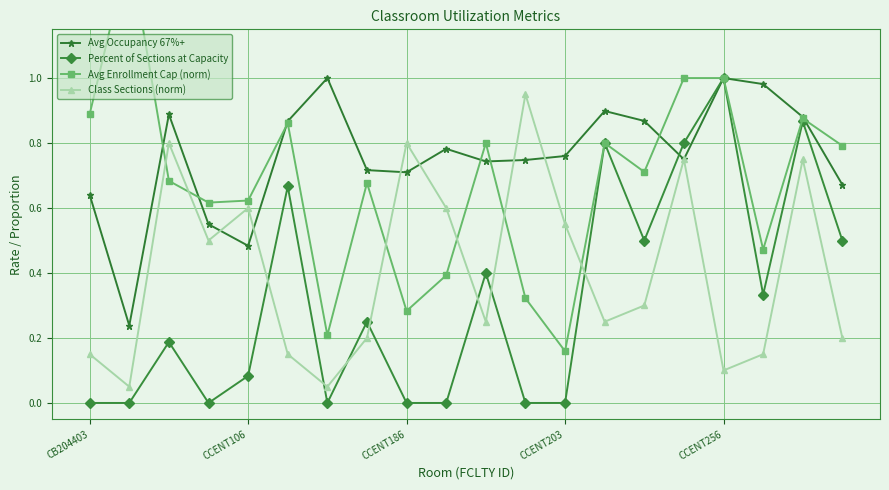

True or false: Percent of Sections at Capacity has a value of 0.0 at CCENT186.

True